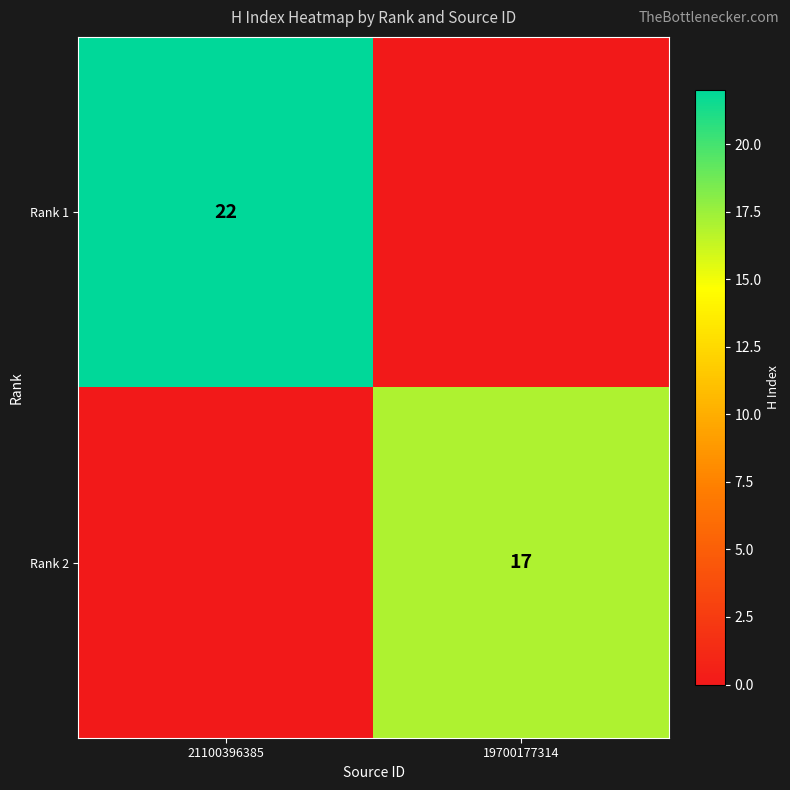

Is the value of Rank 2 at 19700177314 greater than the value of Rank 1 at 21100396385?

No